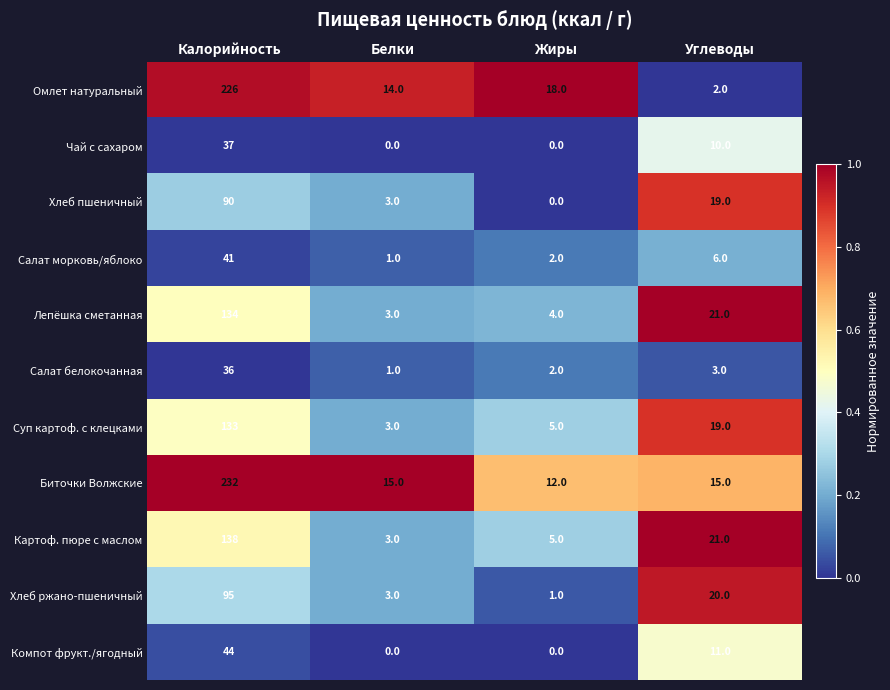

At how many categories does at least one series exceed 0?

4